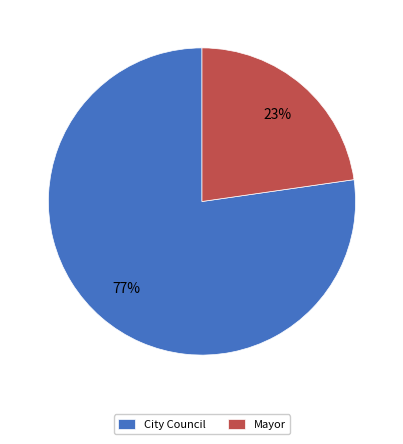

Combined, do Mayor and City Council account for over 50%?

Yes